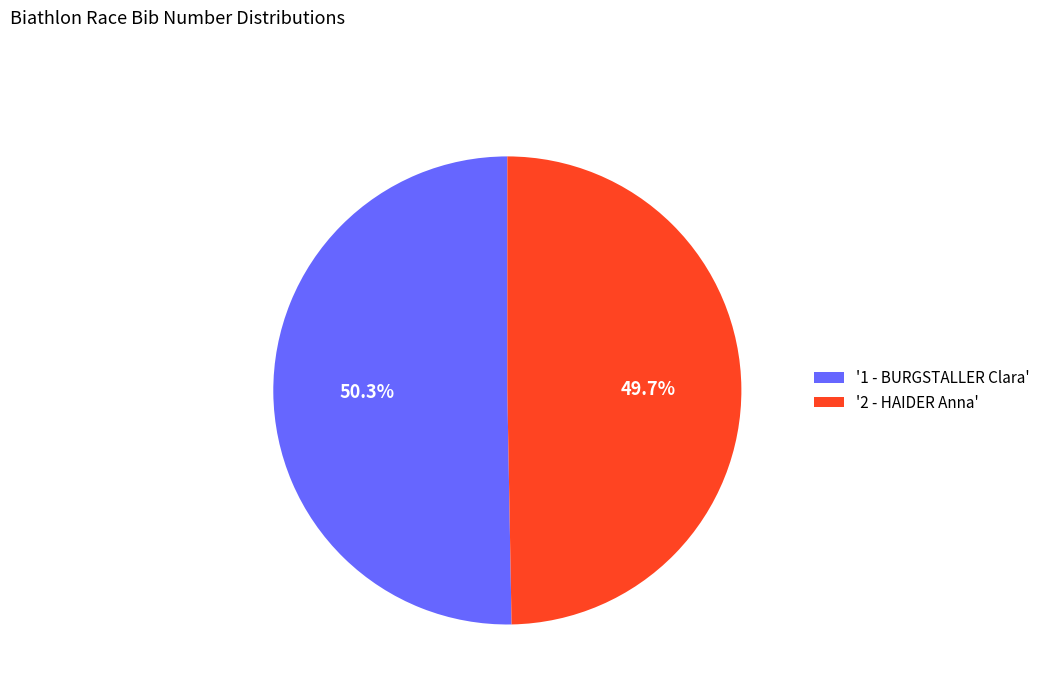

Rank the categories by value from highest to lowest.

'1 - BURGSTALLER Clara', '2 - HAIDER Anna'